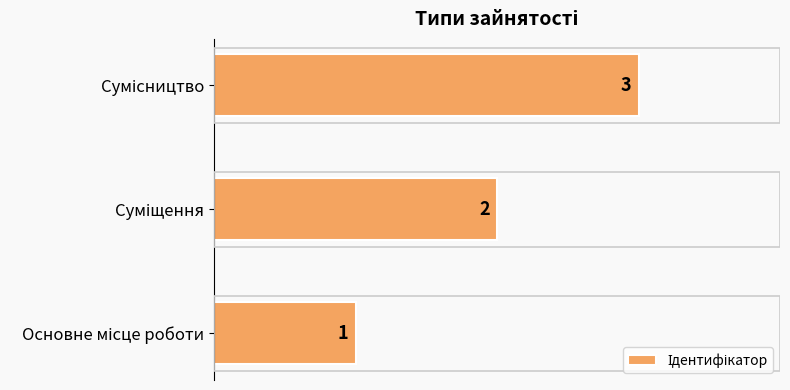

How many values are between 1 and 3?

3